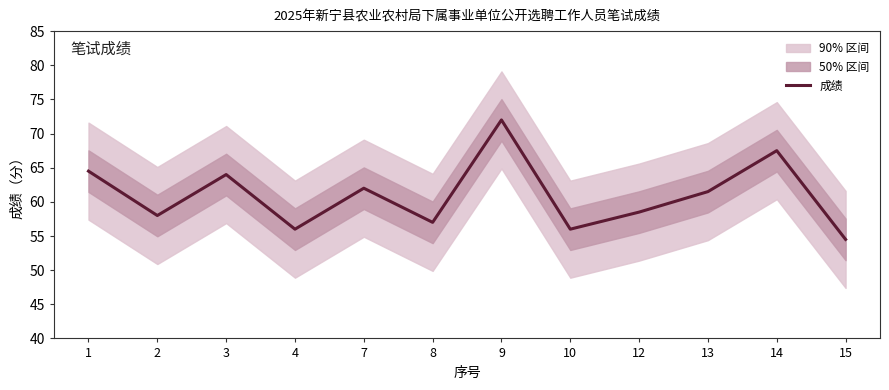

Rank the categories by value from lowest to highest.

15, 4, 10, 8, 2, 12, 13, 7, 3, 1, 14, 9